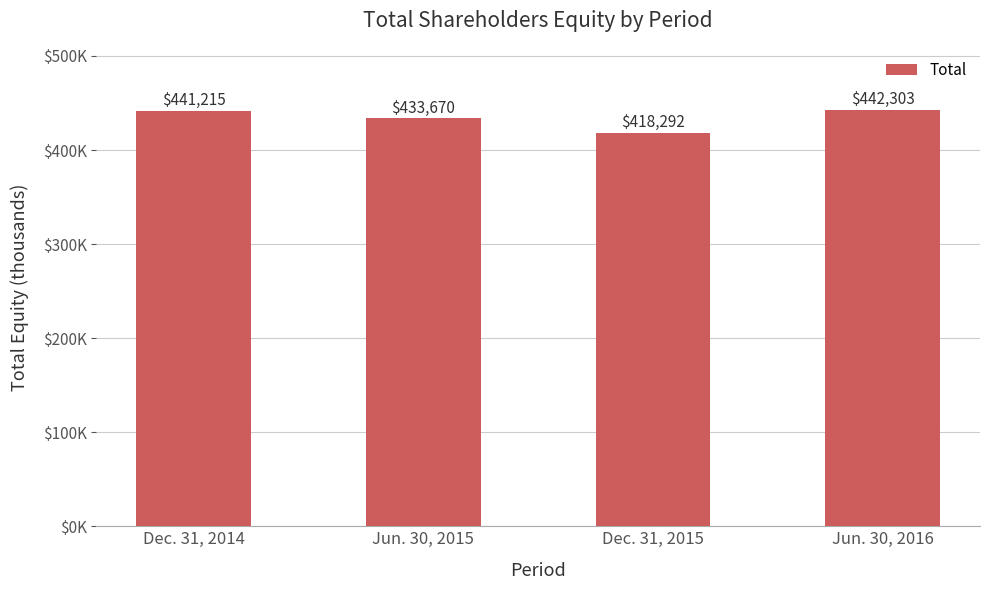

Are the bars horizontal?

No